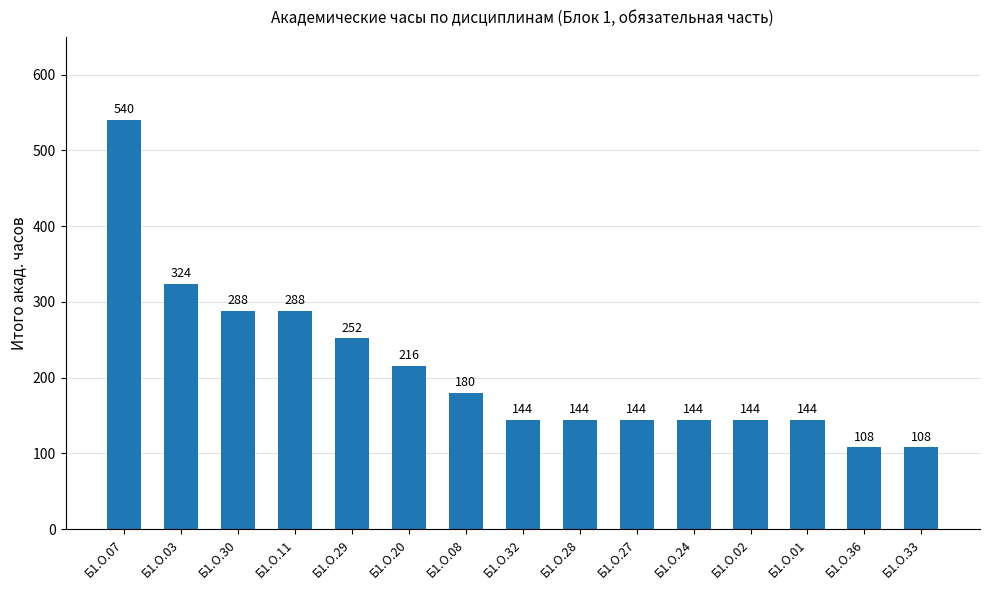

What is the label of the 13th bar from the right?

Б1.О.30